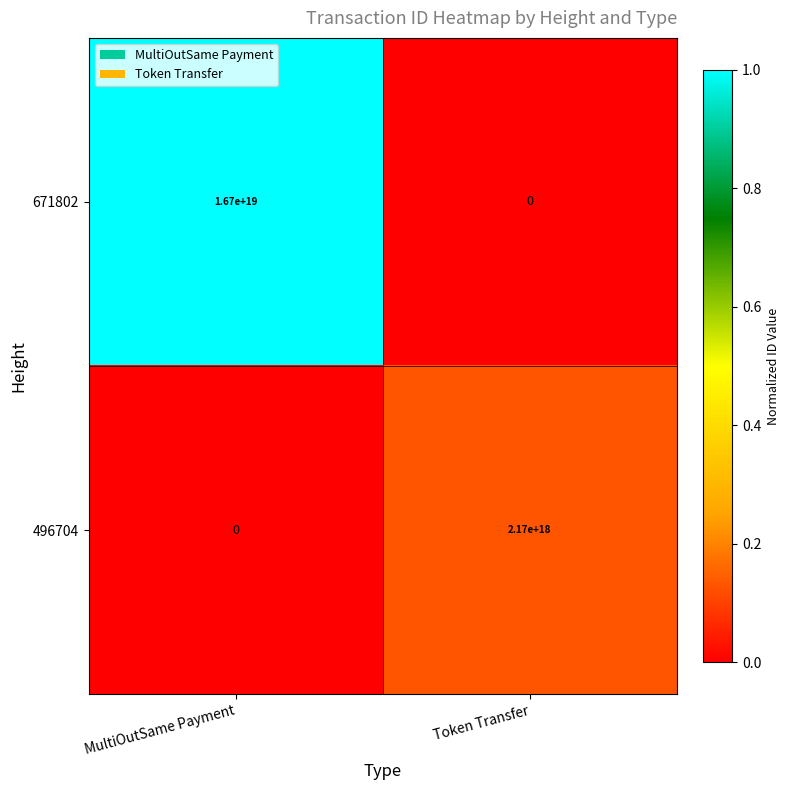

Which series has the largest total across all categories?

671802